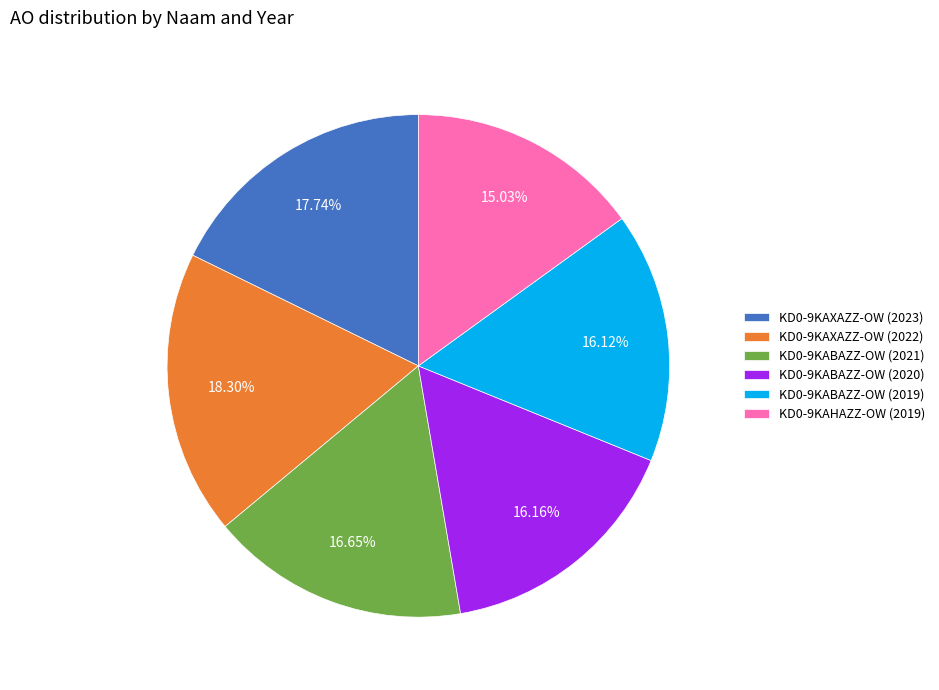

What portion of the pie excludes KD0-9KAHAZZ-OW (2019)?

85.0%